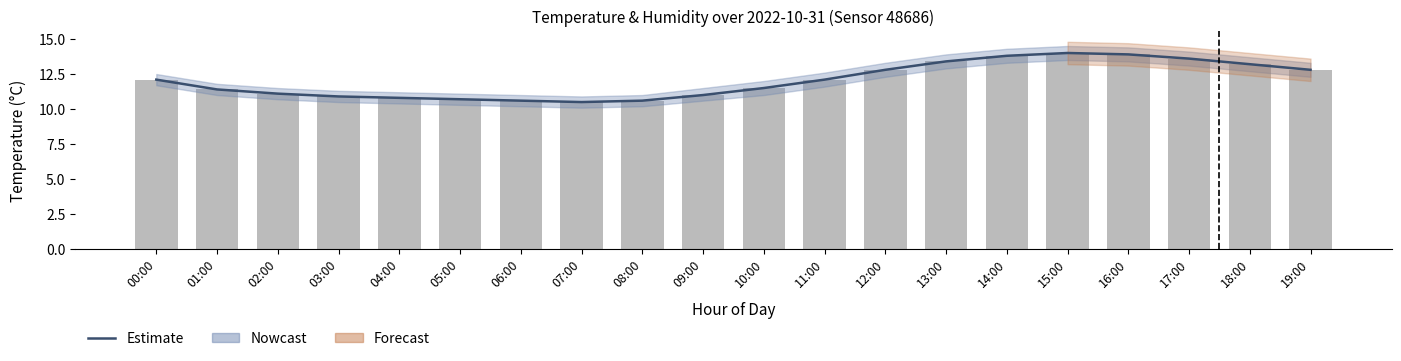

At which label does temperature first exceed 12?

00:00